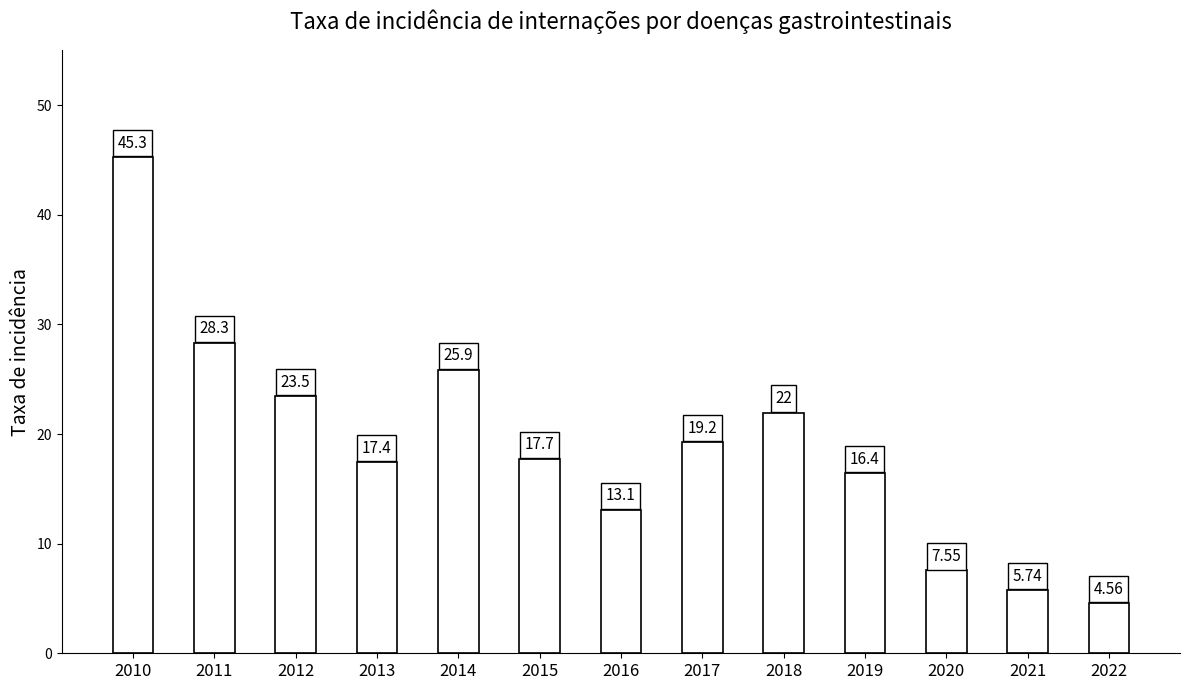

What is the difference between the second highest and second lowest values?

22.6